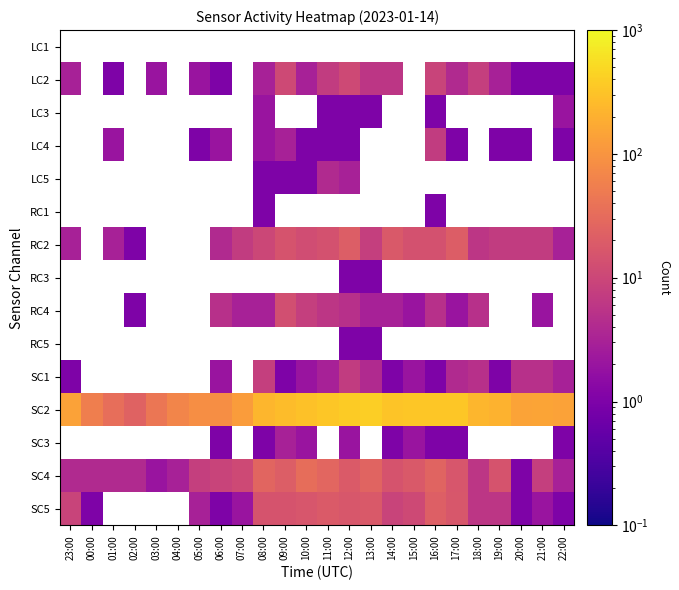

Is it true that SC2 equals 296.0 at 10:00?

True